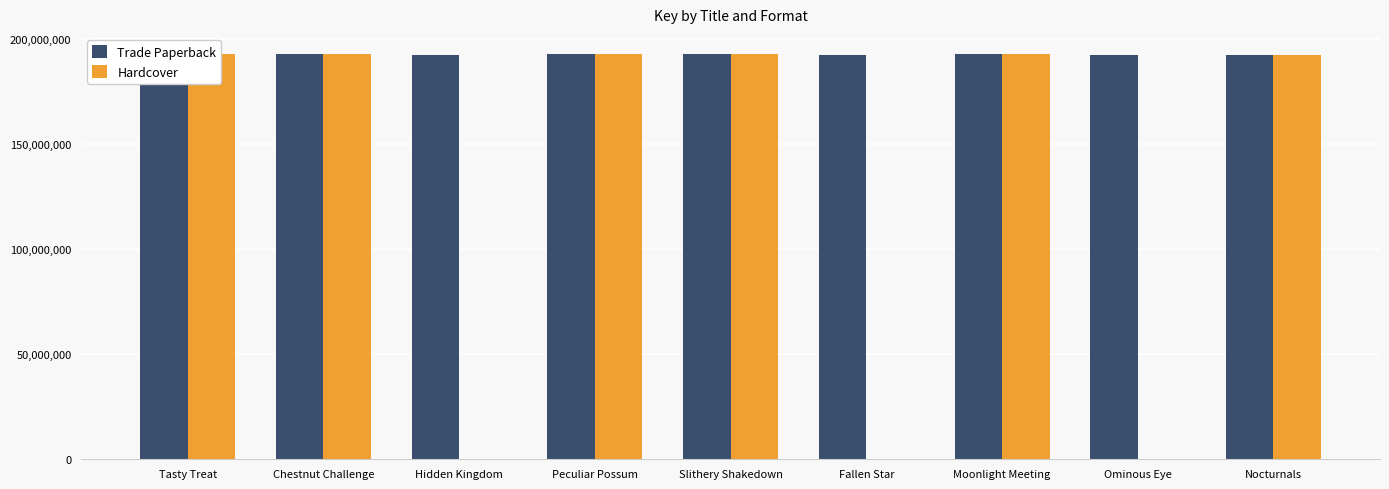

True or false: Trade Paperback has a value of 123778285 at Peculiar Possum.

False